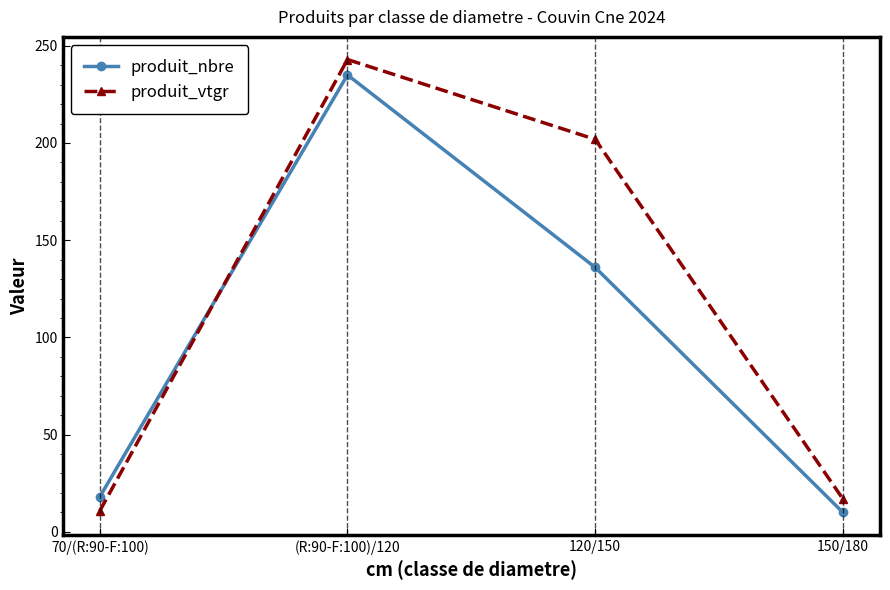

Which series has the largest range (max minus min)?

produit_vtgr